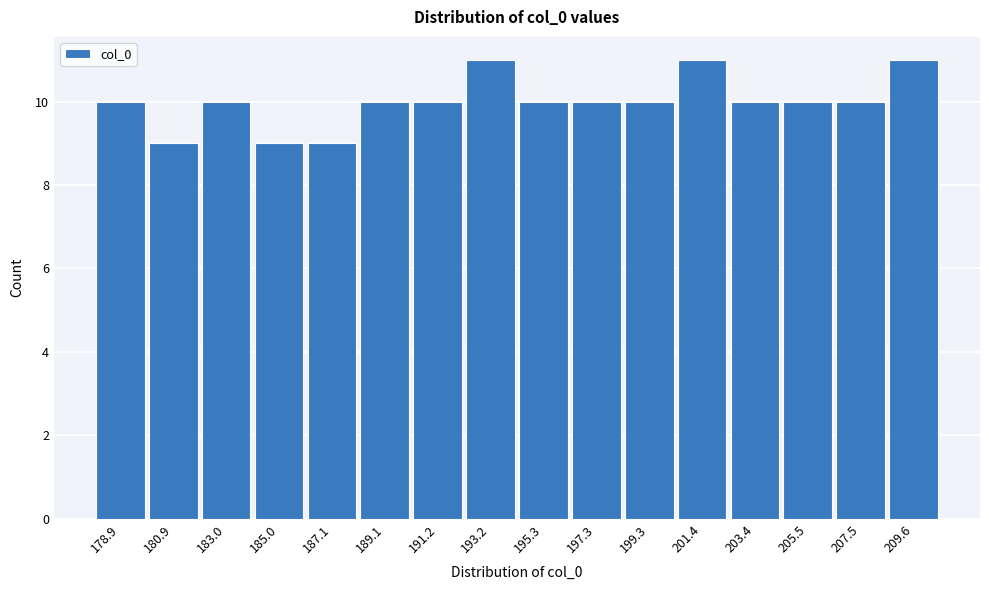

Reading left to right, transcribe this chart: for each bar, give the range it covers on the x-axis and its height. Neither the bar edges nor the heights are printed on the chart, so give them approximately, as read against the axes.

178.0 to 180.0: 10
180.0 to 182.0: 9
182.0 to 184.0: 10
184.0 to 186.0: 9
186.0 to 188.0: 9
188.0 to 190.0: 10
190.0 to 192.0: 10
192.0 to 194.0: 11
194.0 to 196.5: 10
196.5 to 198.5: 10
198.5 to 200.5: 10
200.5 to 202.5: 11
202.5 to 204.5: 10
204.5 to 206.5: 10
206.5 to 208.5: 10
208.5 to 210.5: 11